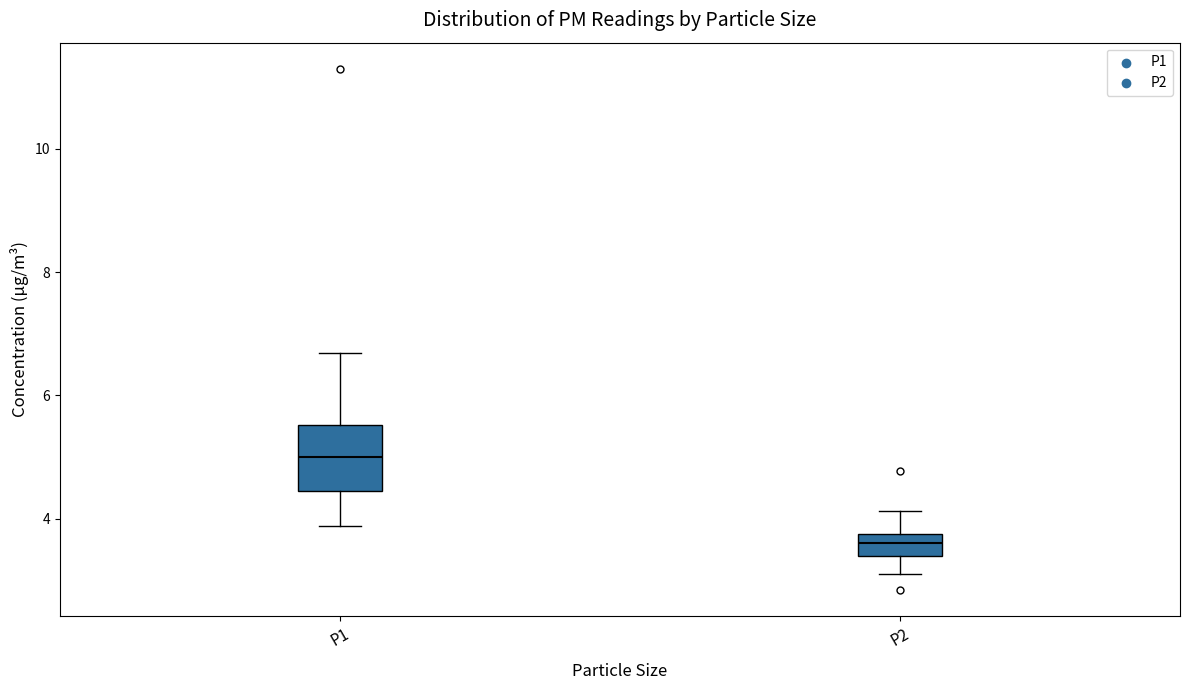

Reading left to right, read every box against the y-axis: the position of its median line, the range the box covers, and the ends of its whiskers. The values are not printed on the chart, so give them approximately, as read against the axis.

P1: median 5.0, box 4.4 to 5.6, whiskers 3.8 to 6.6
P2: median 3.6, box 3.4 to 3.8, whiskers 3.2 to 4.2